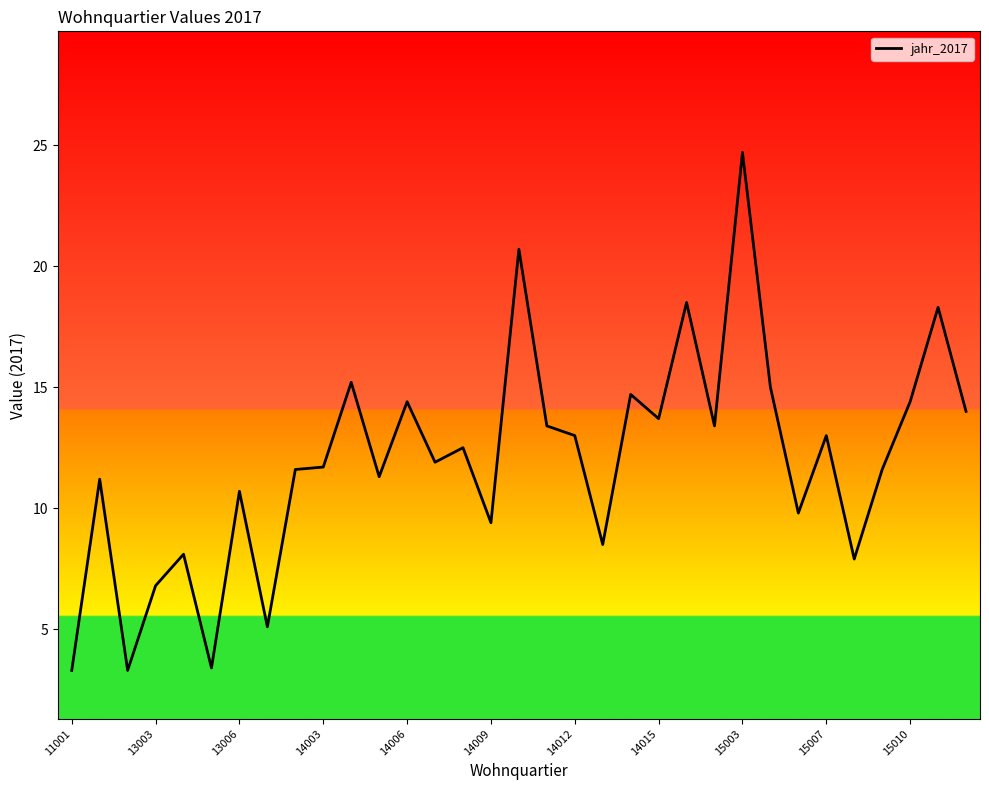

What is the smallest value displayed?

3.3